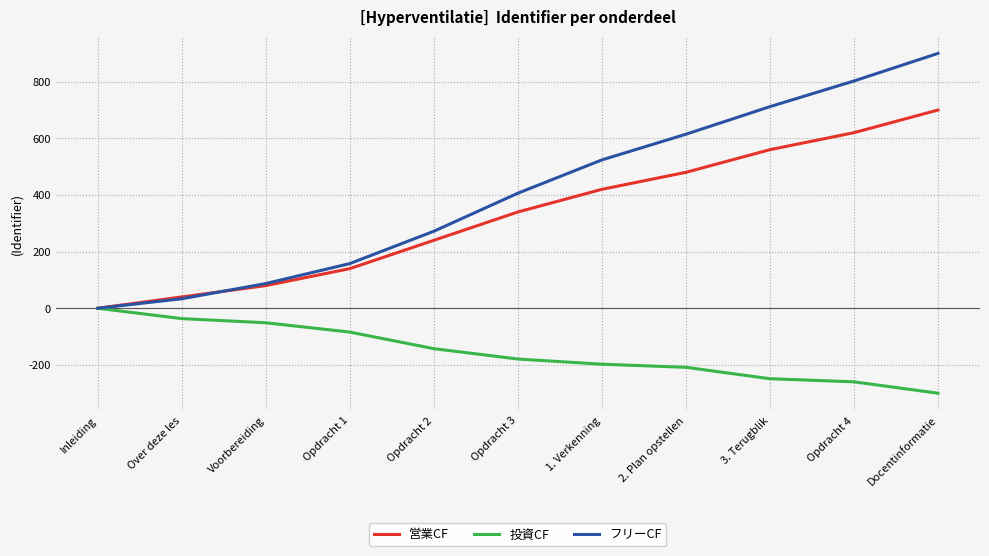

How many values in 投資CF are below zero?

10